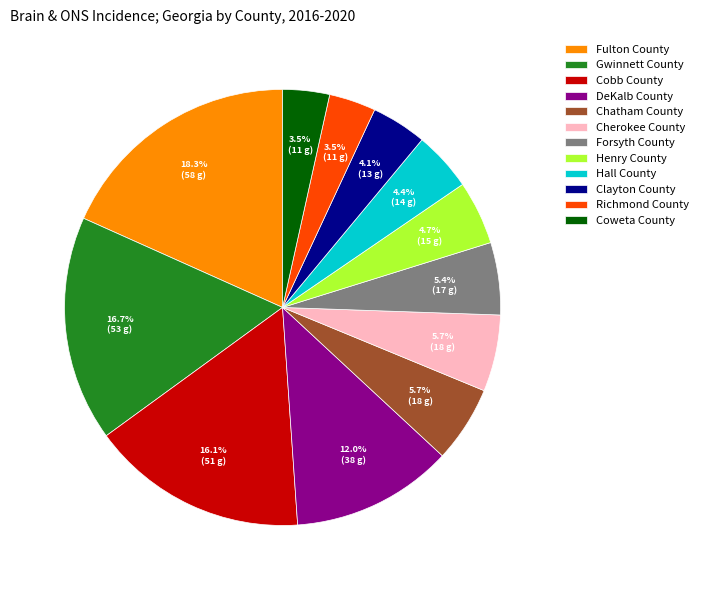

Is there a majority slice in this chart?

No